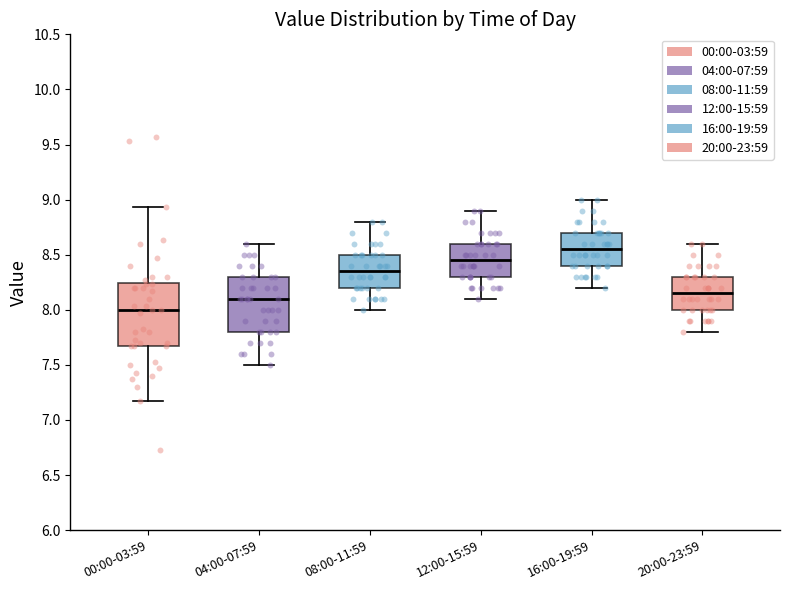

Which box has the lowest median line?

00:00-03:59